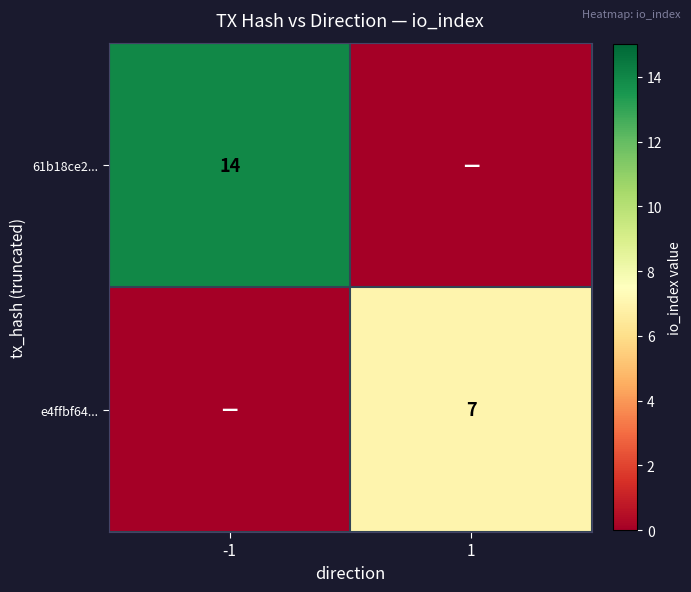

What is the total value across all series at 1?

7